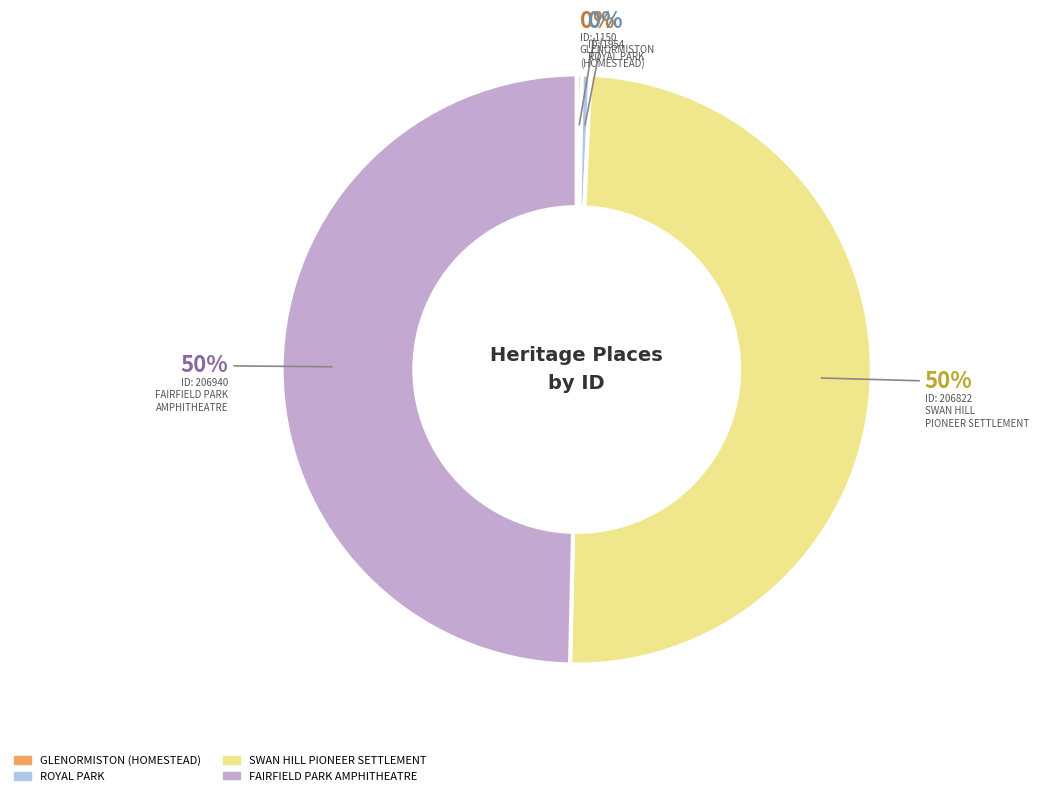

To the nearest percent, what is the average slice percentage?

25%